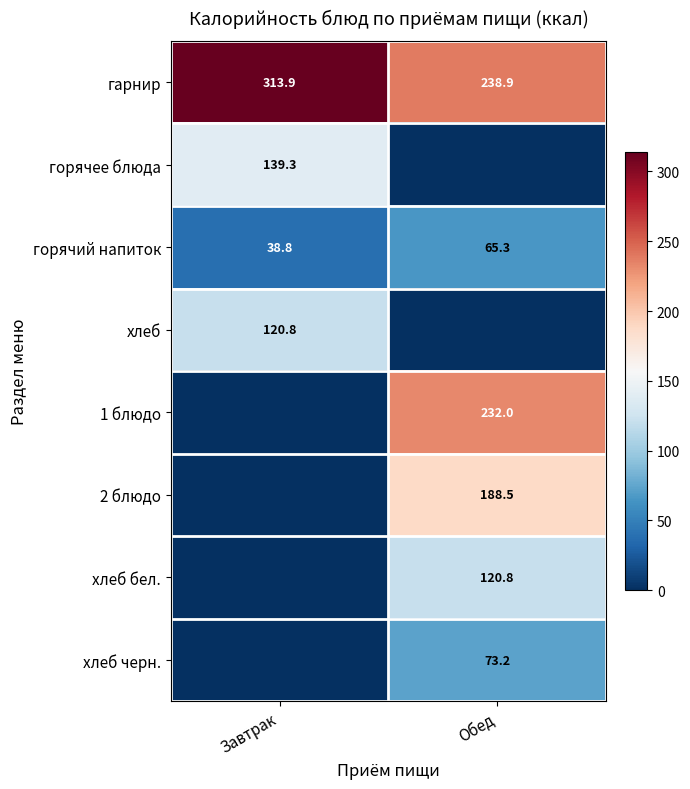

What is the difference between the maximum and minimum values in the гарнир series?

75.0